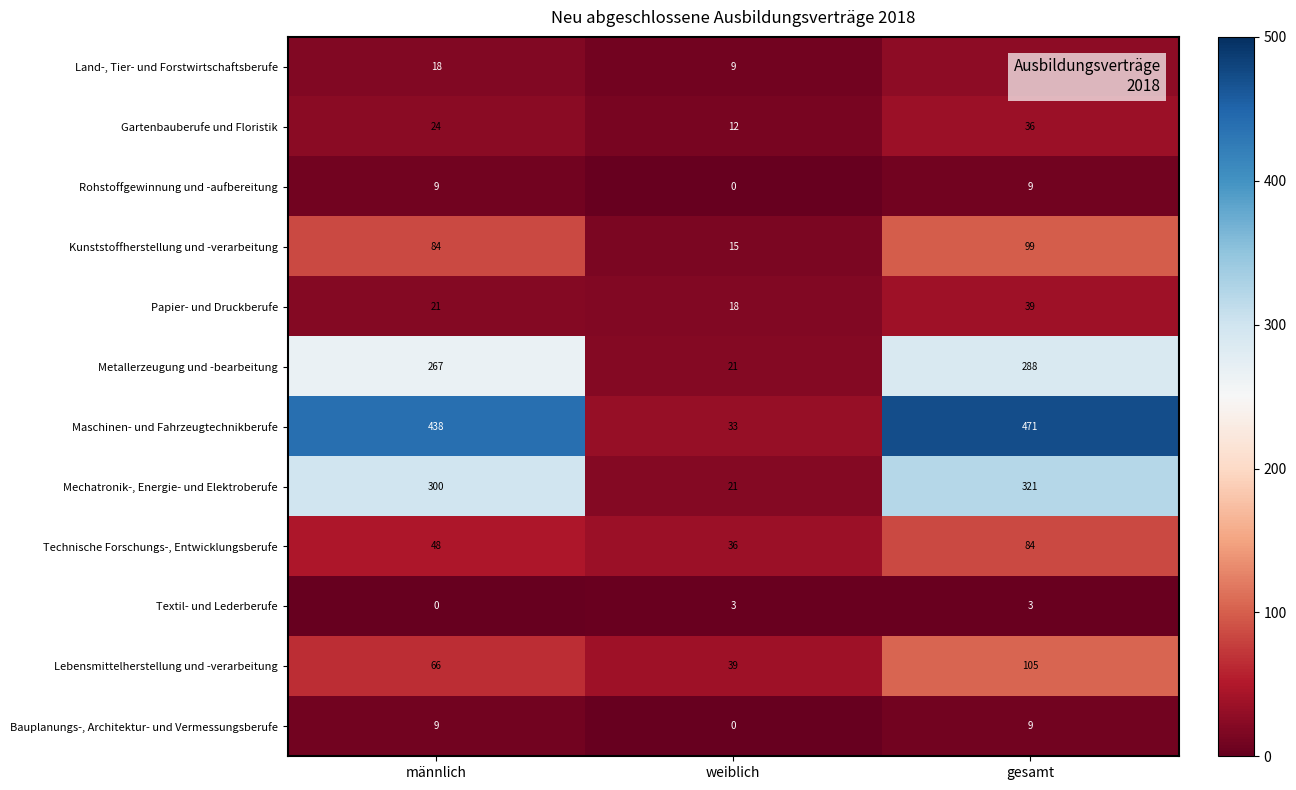

The Mechatronik-, Energie- und Elektroberufe series shows 30 at weiblich. True or false?

False